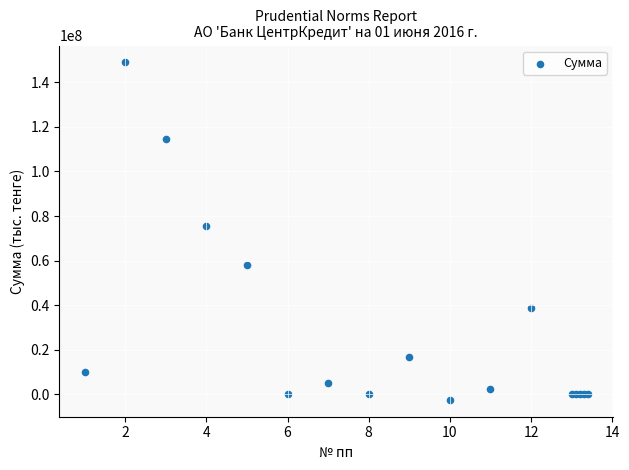

What Y value in the scatter plot is closest to 73239115?

75573485